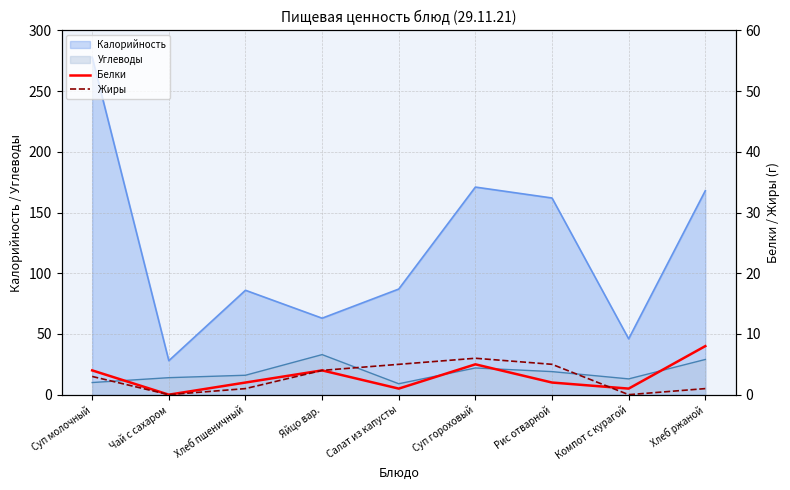

After their last crossing, which series has the higher values: Белки or Жиры?

Белки